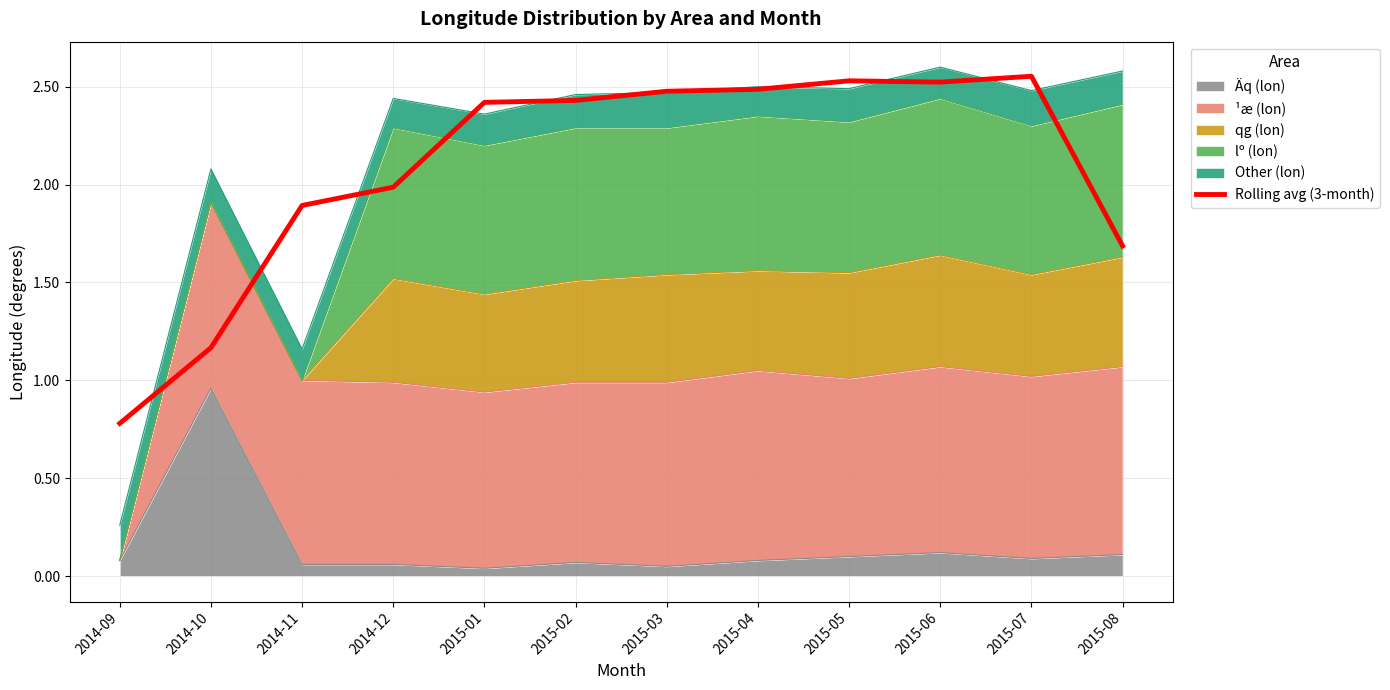

What is the sum of all values?

24.9